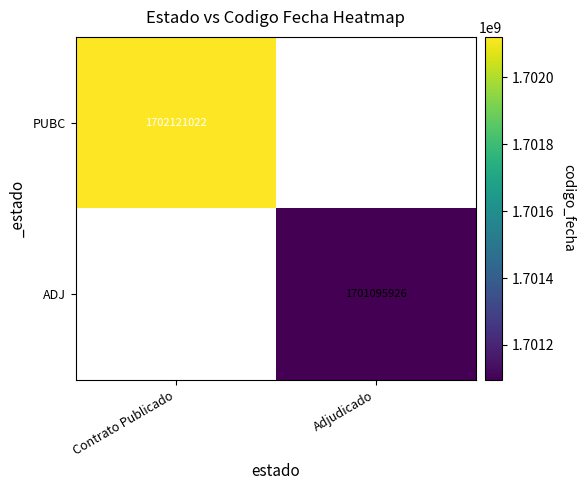

Is it true that PUBC equals 3010413823 at Contrato Publicado?

False